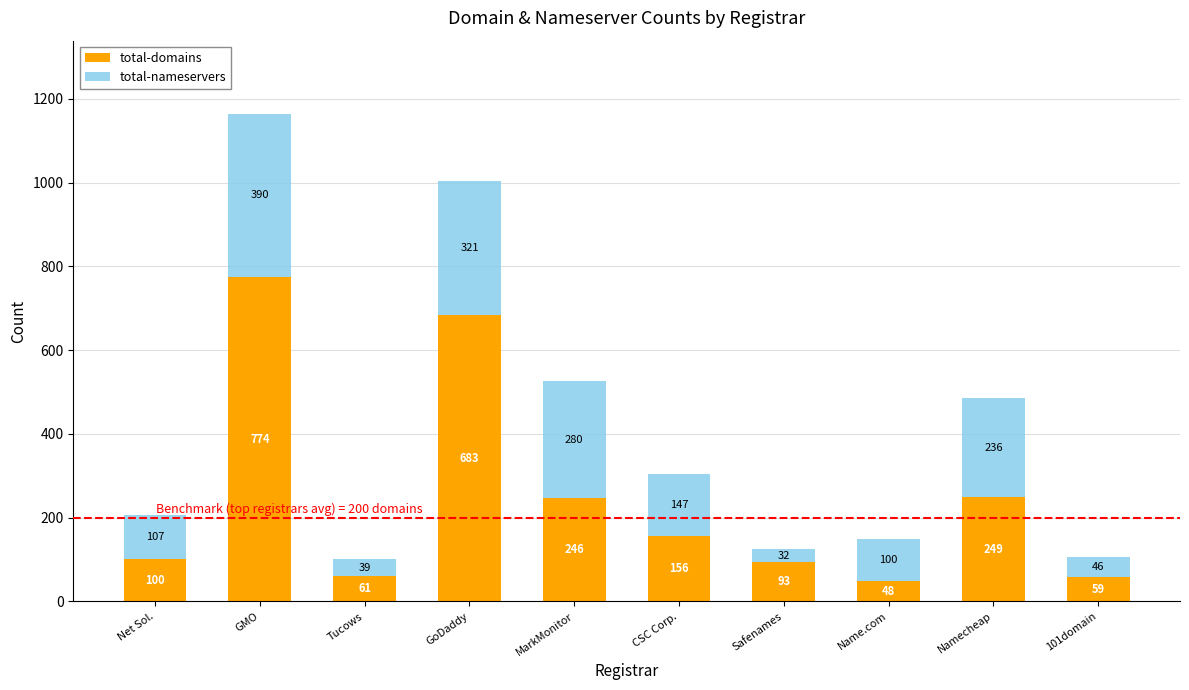

The total-domains series shows 156 at CSC Corp.. True or false?

True